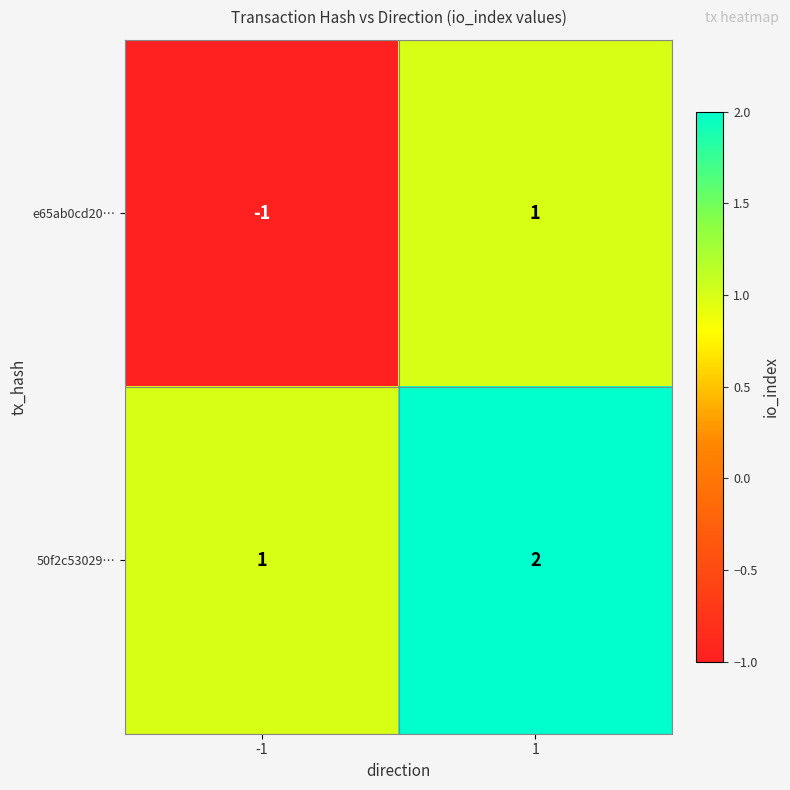

Is it true that 50f2c53029… equals 1 at -1?

True